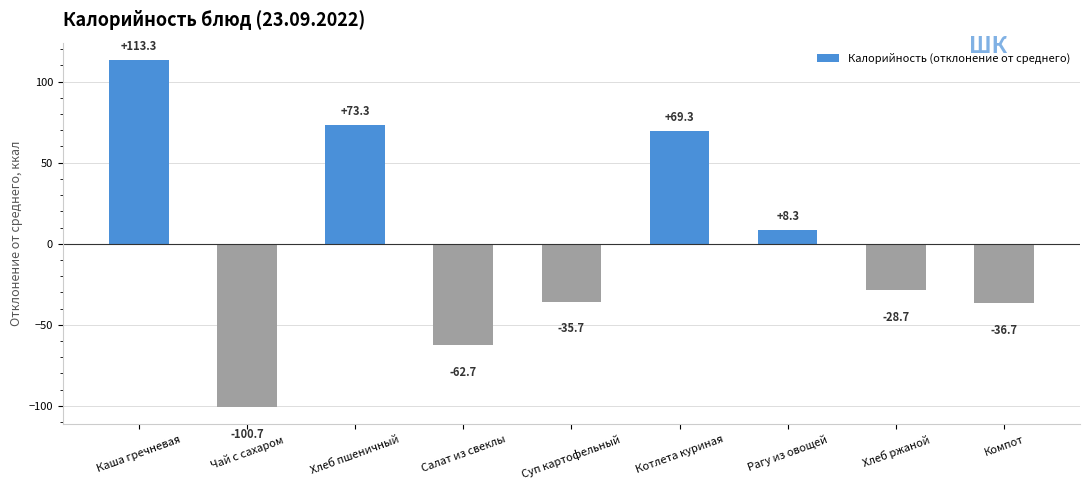

How many positive values are there?

4